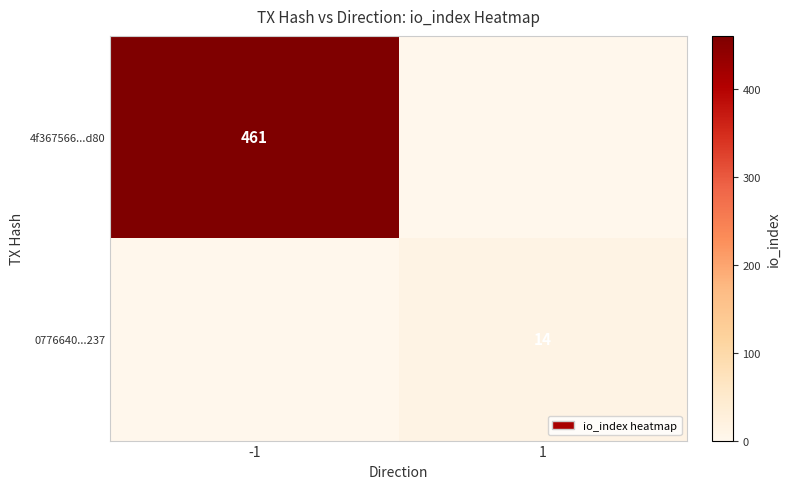

Is the value of 0776640...237 at 1 greater than the value of 4f367566...d80 at -1?

No